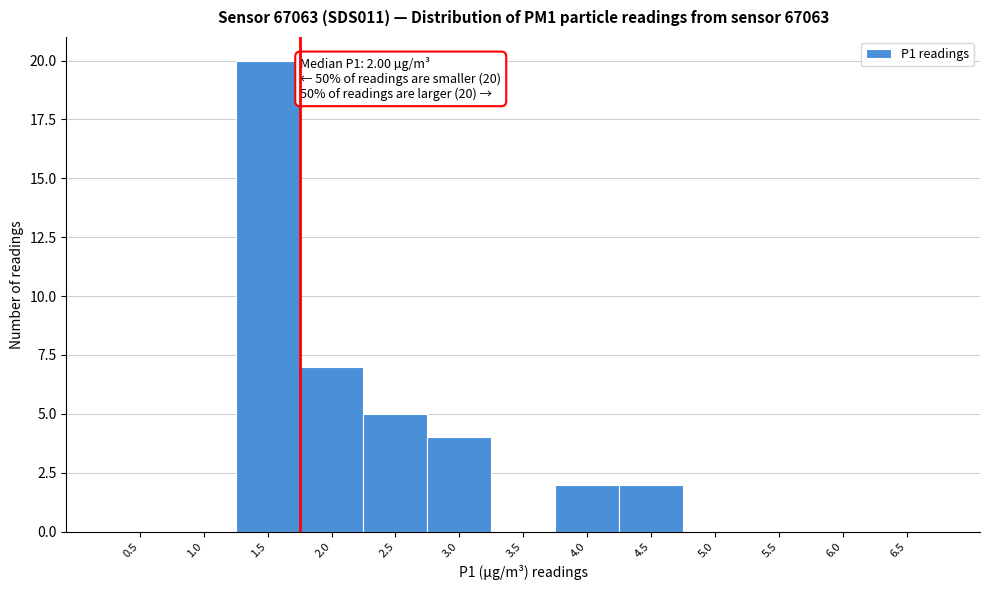

Reading right to left, what are all the values shown in this chart?

6.5=0	6.0=0	5.5=0	5.0=0	4.5=2	4.0=2	3.5=0	3.0=4	2.5=5	2.0=7	1.5=20	1.0=0	0.5=0